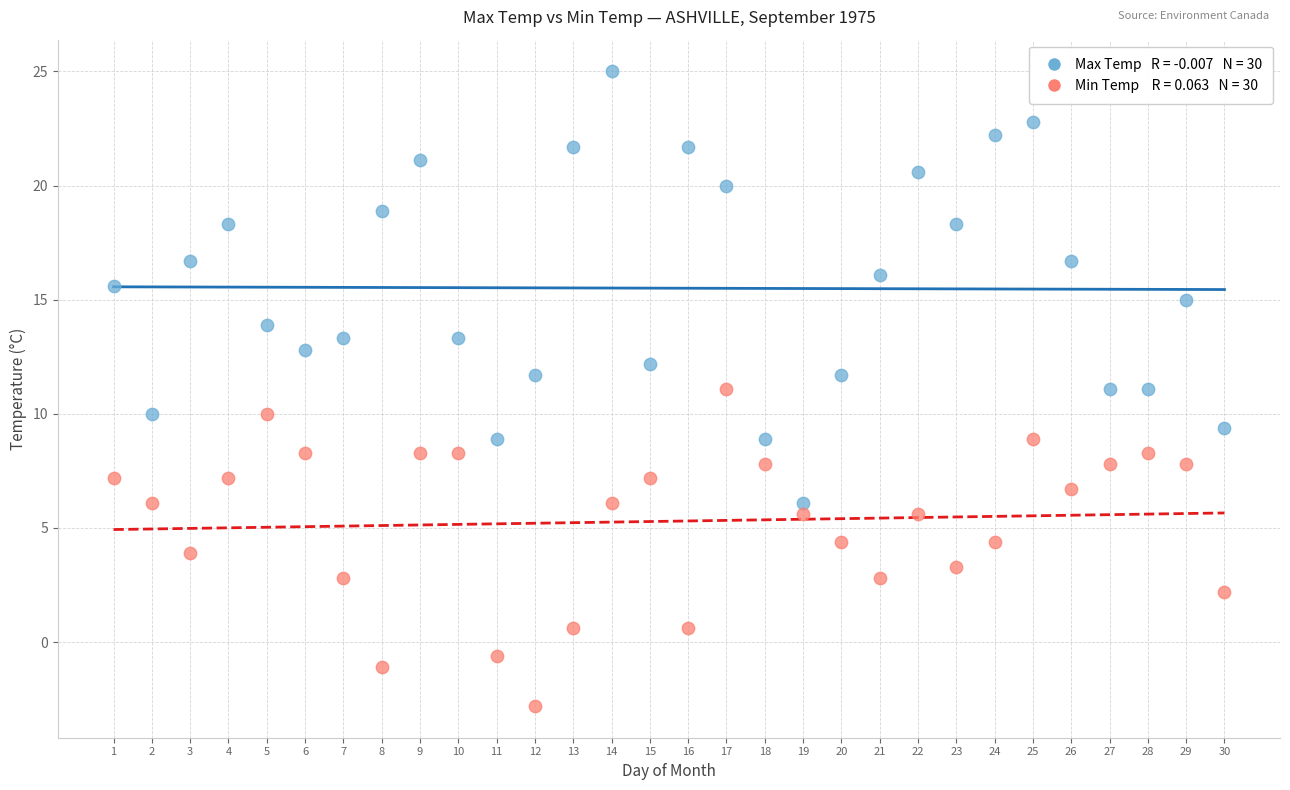

Across all data points, what is the range of X values (max minus min)?

29.0